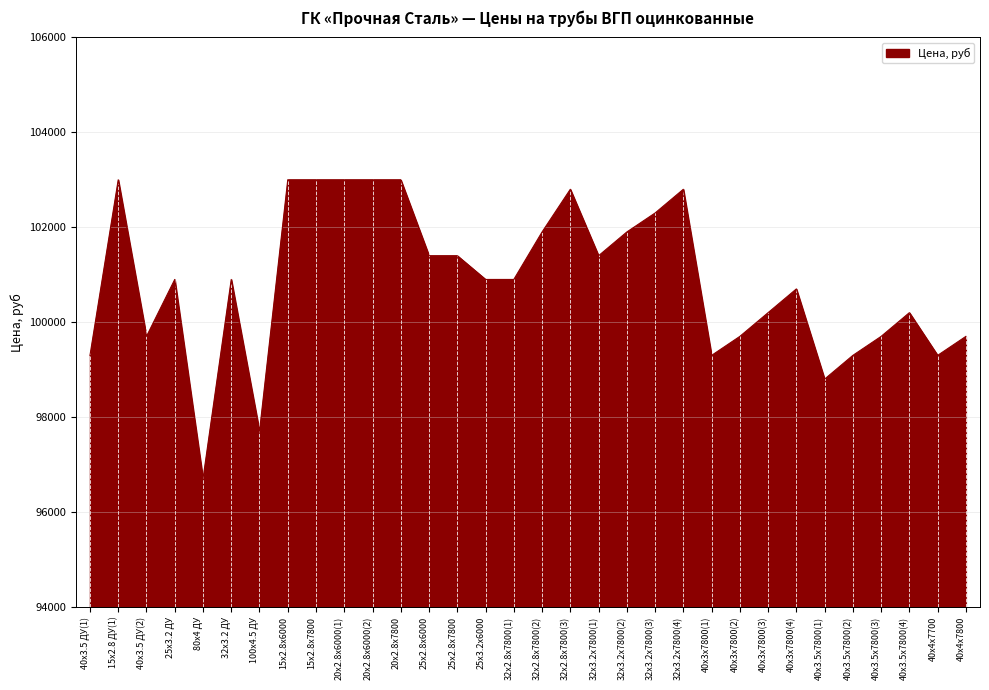

Reading left to right, list all the values displayed in this chart.

40x3.5 ДУ(1)=99300	15x2.8 ДУ(1)=103000	40x3.5 ДУ(2)=99700	25x3.2 ДУ=100900	80x4 ДУ=96700	32x3.2 ДУ=100900	100x4.5 ДУ=97700	15x2.8x6000=103000	15x2.8x7800=103000	20x2.8x6000(1)=103000	20x2.8x6000(2)=103000	20x2.8x7800=103000	25x2.8x6000=101400	25x2.8x7800=101400	25x3.2x6000=100900	32x2.8x7800(1)=100900	32x2.8x7800(2)=101900	32x2.8x7800(3)=102800	32x3.2x7800(1)=101400	32x3.2x7800(2)=101900	32x3.2x7800(3)=102300	32x3.2x7800(4)=102800	40x3x7800(1)=99300	40x3x7800(2)=99700	40x3x7800(3)=100200	40x3x7800(4)=100700	40x3.5x7800(1)=98800	40x3.5x7800(2)=99300	40x3.5x7800(3)=99700	40x3.5x7800(4)=100200	40x4x7700=99300	40x4x7800=99700